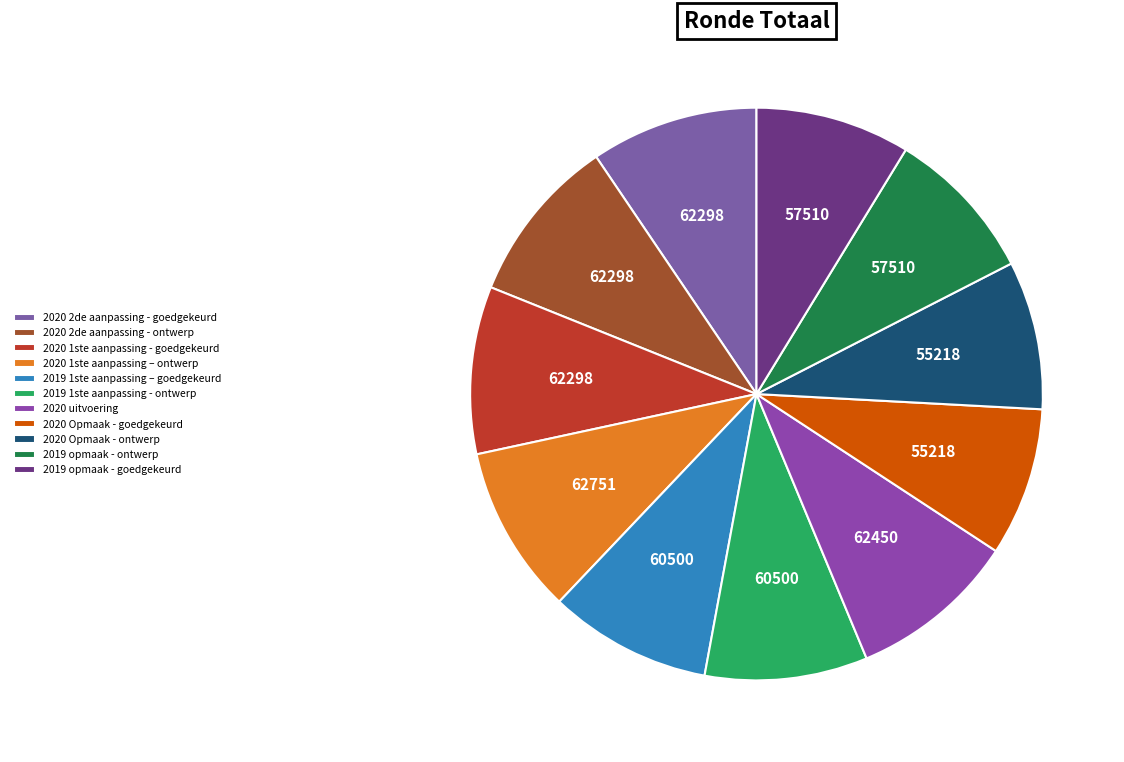

Does any single category account for the majority?

No